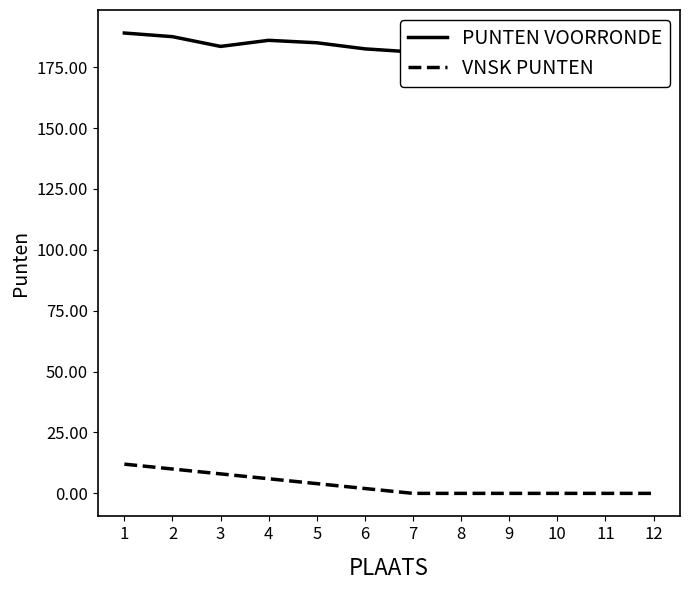

At which category does the chart reach its minimum across all series?

7